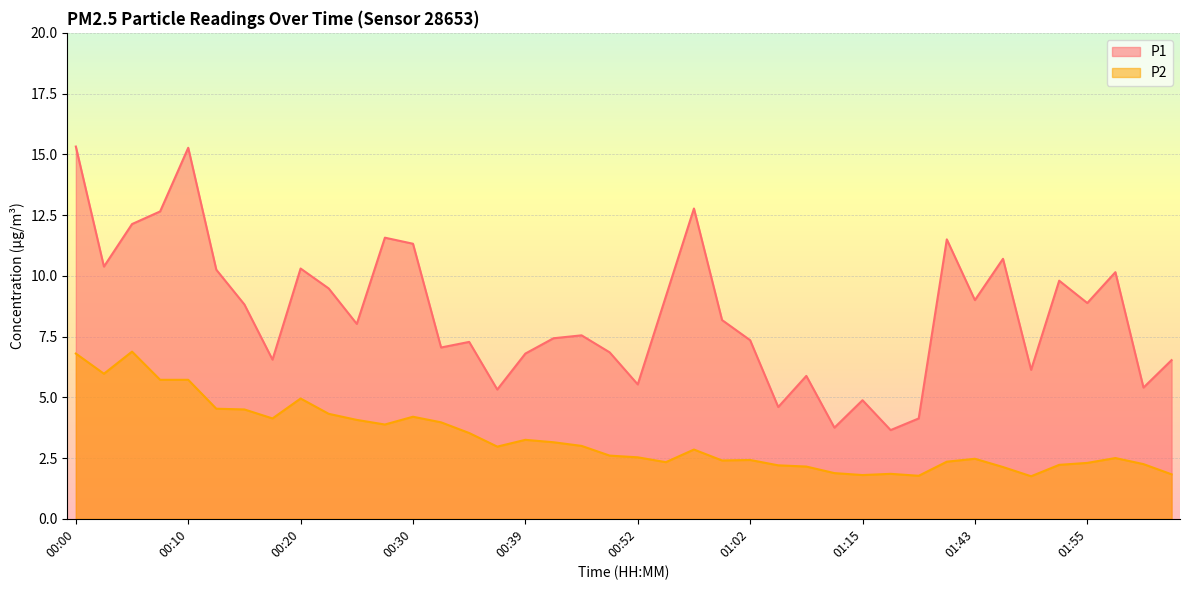

Between 00:30 and 01:09, which is larger?

00:30